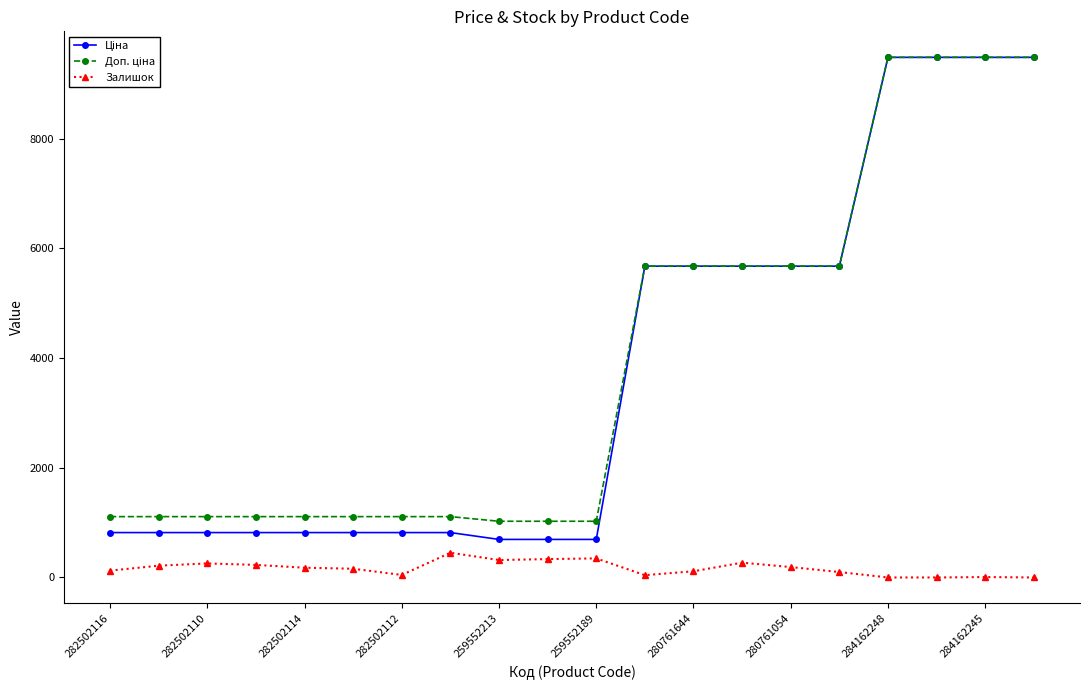

At how many categories does at least one series exceed 3176?

9